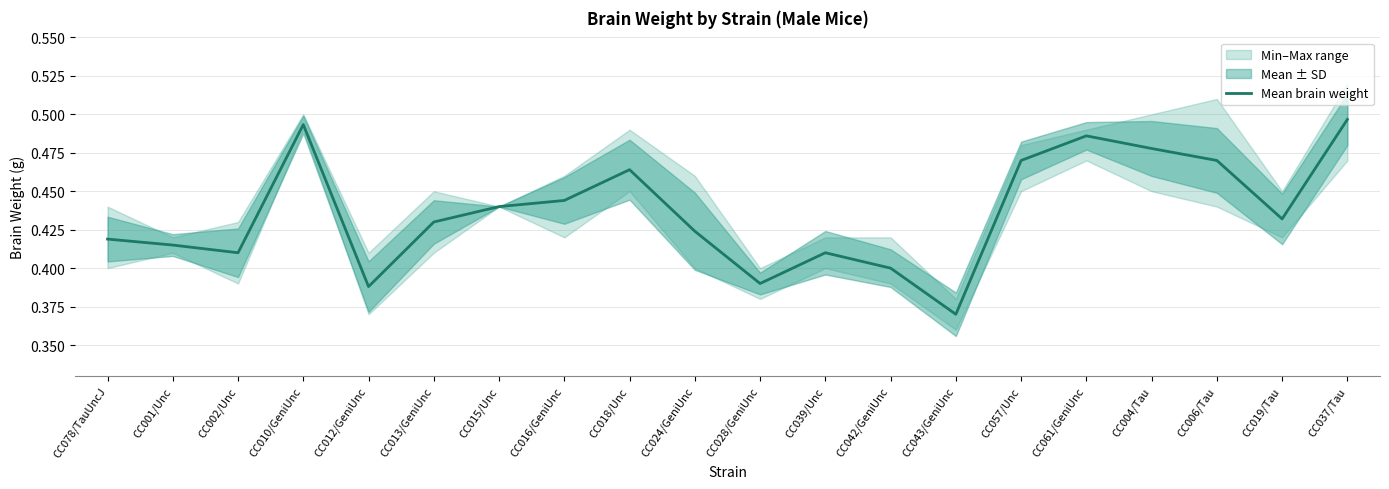

Does the chart display data point markers on the line(s)?

No